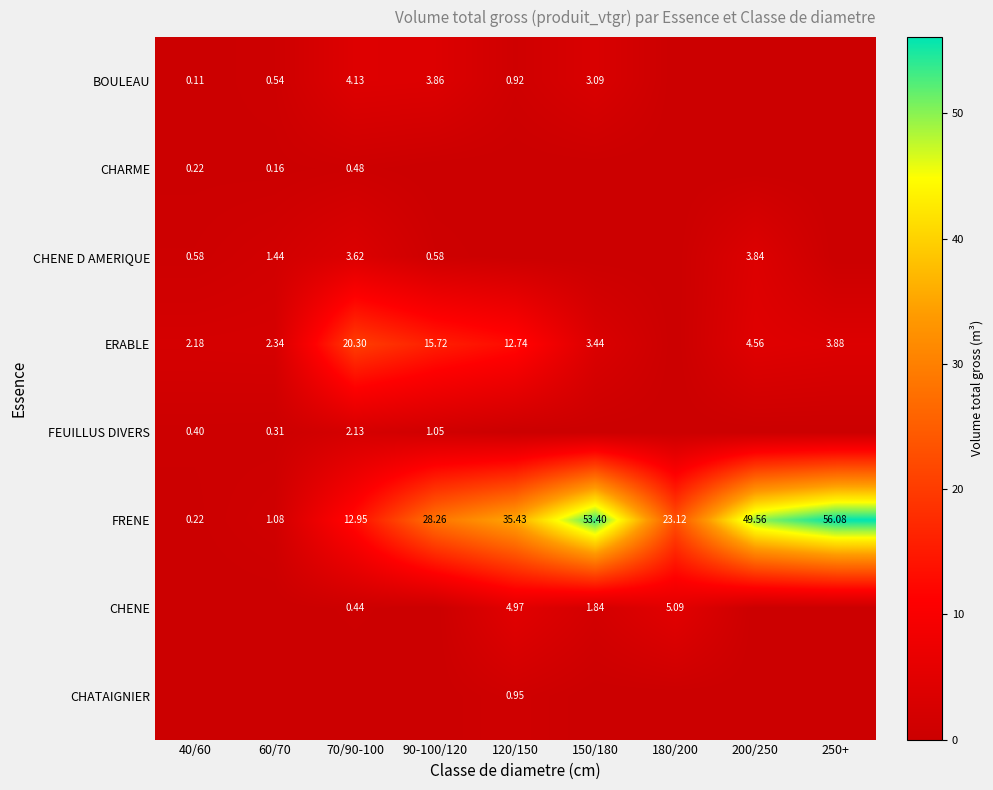

How many data points in FRENE are above 28?

5